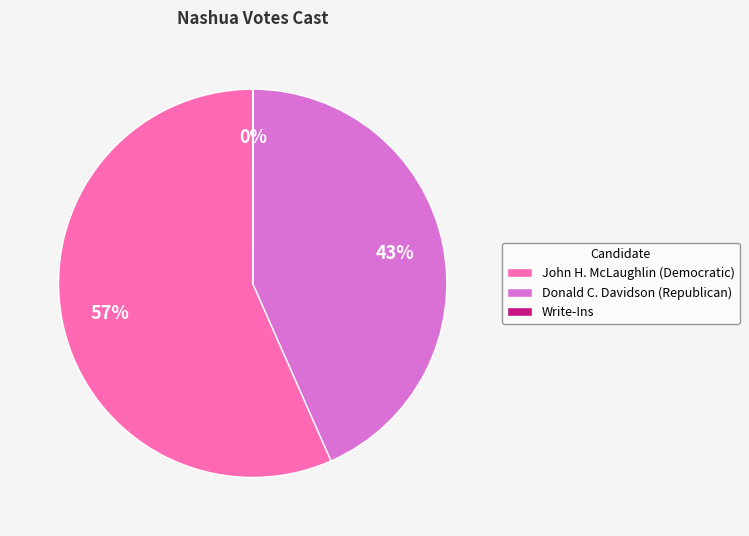

The John H. McLaughlin (Democratic) slice represents 57% of the pie. True or false?

True